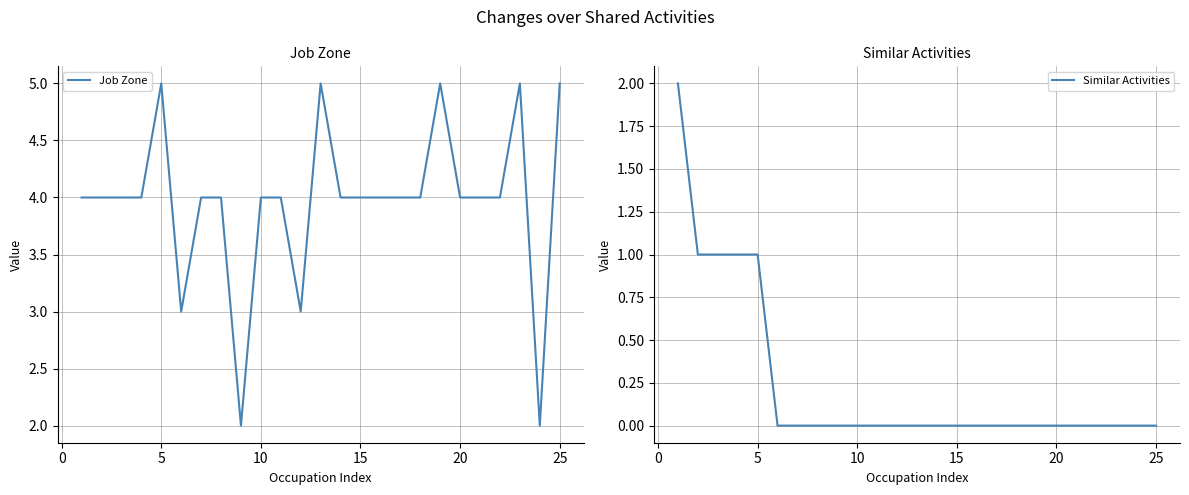

How many data points in Similar Activities are above 0?

5